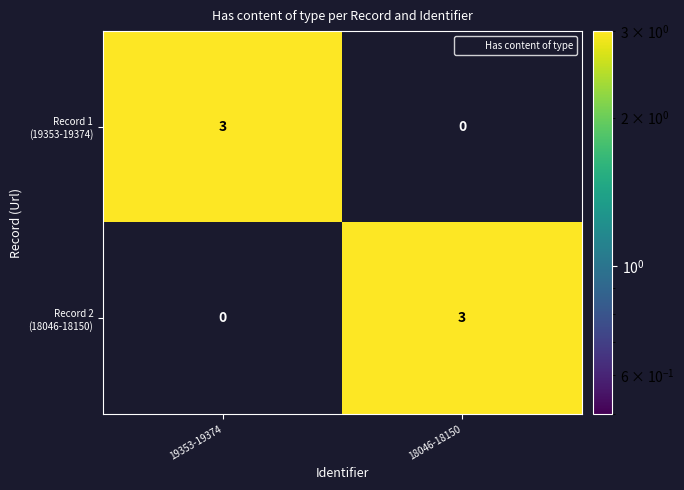

What is the difference between the highest and lowest values at 19353-19374?

3